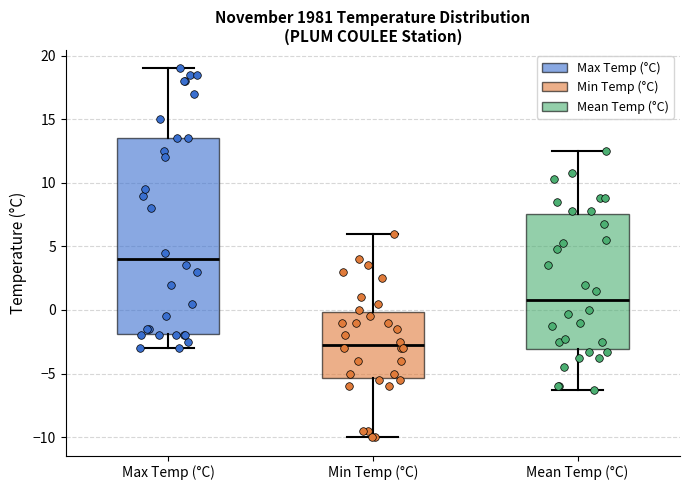

Which box's median line is the lowest?

Min Temp (°C)